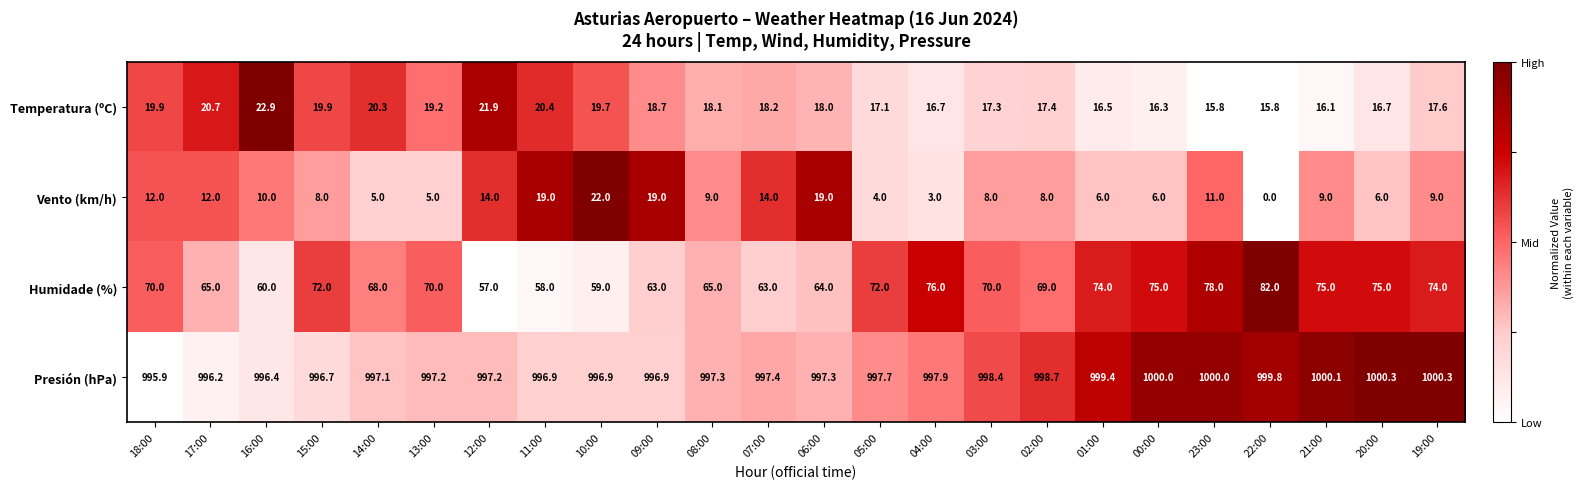

What is the difference between the second highest and second lowest values in the Presión (hPa) series?

4.1